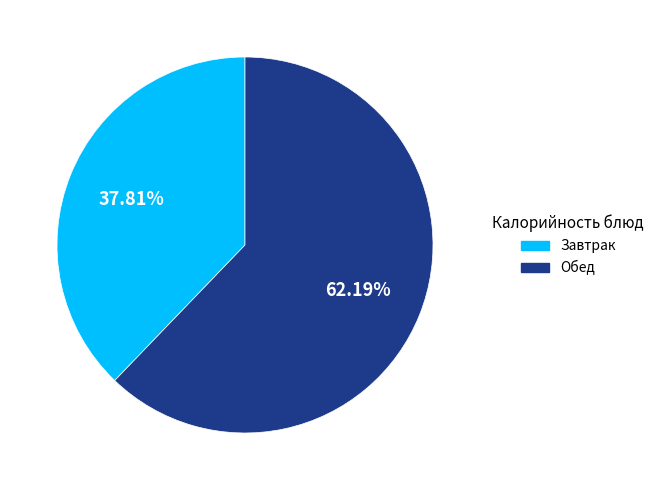

Does any single category account for the majority?

Yes